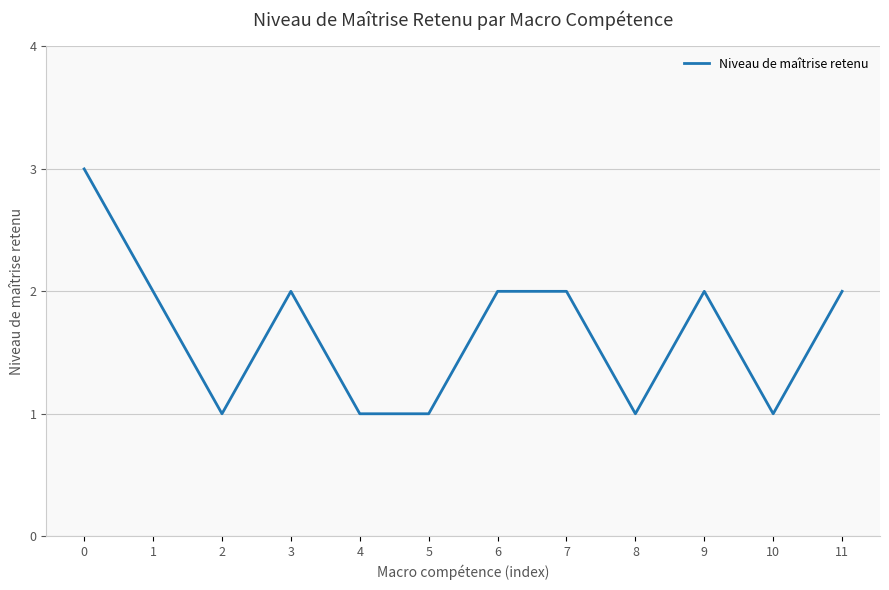

What is the minimum value shown in the chart?

1